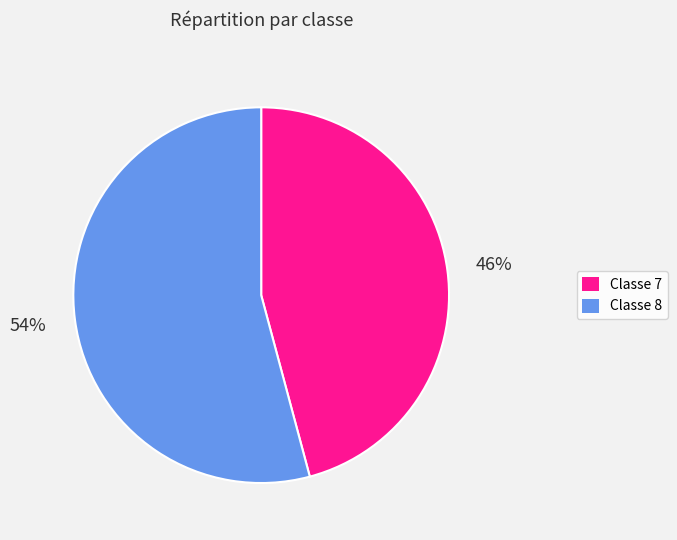

To the nearest percent, what is the difference between the largest and smallest slice percentages?

8%